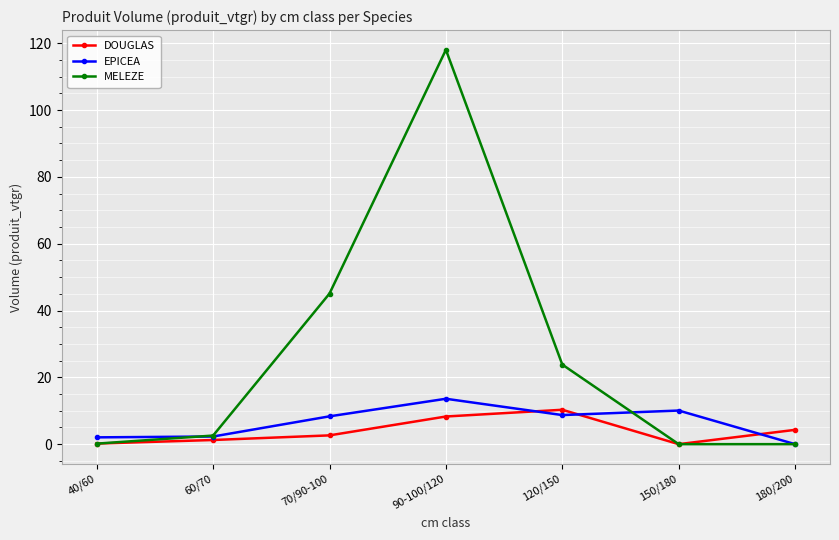

How many distinct data groups are displayed?

3